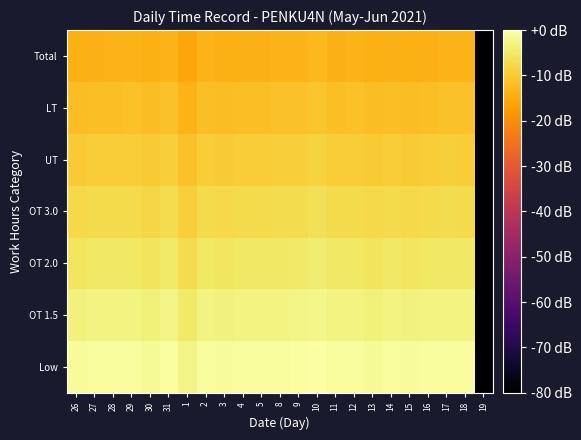

Reading left to right, transcribe all the data shown in this chart.

Low: 26=-1.1	27=-0.7	28=-0.7	29=-0.7	30=-1.3	31=-0.6	1=-2.8	2=-0.7	3=-1.2	4=-0.8	5=-0.7	8=-0.7	9=-0.6	10=-0.0	11=-0.8	12=-0.7	13=-1.3	14=-0.8	15=-1.1	16=-0.7	17=-0.7	18=-0.7	19=-80.0
OT 1.5: 26=-3.2	27=-2.9	28=-2.9	29=-2.9	30=-3.5	31=-2.8	1=-5.0	2=-2.9	3=-3.3	4=-3.0	5=-2.9	8=-2.8	9=-2.8	10=-2.2	11=-3.0	12=-2.9	13=-3.5	14=-2.9	15=-3.3	16=-2.9	17=-2.8	18=-2.9	19=-80.0
OT 2.0: 26=-5.4	27=-5.1	28=-5.0	29=-5.0	30=-5.6	31=-4.9	1=-7.1	2=-5.1	3=-5.5	4=-5.2	5=-5.1	8=-5.0	9=-5.0	10=-4.4	11=-5.2	12=-5.0	13=-5.6	14=-5.1	15=-5.5	16=-5.1	17=-5.0	18=-5.0	19=-80.0
OT 3.0: 26=-7.6	27=-7.3	28=-7.2	29=-7.2	30=-7.8	31=-7.1	1=-9.3	2=-7.2	3=-7.7	4=-7.3	5=-7.2	8=-7.2	9=-7.1	10=-6.5	11=-7.3	12=-7.2	13=-7.8	14=-7.3	15=-7.7	16=-7.3	17=-7.2	18=-7.2	19=-80.0
UT: 26=-9.8	27=-9.4	28=-9.4	29=-9.4	30=-10.0	31=-9.3	1=-11.5	2=-9.4	3=-9.8	4=-9.5	5=-9.4	8=-9.3	9=-9.3	10=-8.7	11=-9.5	12=-9.4	13=-10.0	14=-9.5	15=-9.8	16=-9.4	17=-9.3	18=-9.4	19=-80.0
LT: 26=-11.9	27=-11.6	28=-11.6	29=-11.6	30=-12.2	31=-11.5	1=-13.6	2=-11.6	3=-12.0	4=-11.7	5=-11.6	8=-11.5	9=-11.5	10=-10.9	11=-11.7	12=-11.6	13=-12.1	14=-11.6	15=-12.0	16=-11.6	17=-11.5	18=-11.6	19=-80.0
Total: 26=-14.1	27=-13.8	28=-13.7	29=-13.7	30=-14.3	31=-13.6	1=-15.8	2=-13.7	3=-14.2	4=-13.8	5=-13.8	8=-13.7	9=-13.6	10=-13.1	11=-13.8	12=-13.7	13=-14.3	14=-13.8	15=-14.2	16=-13.8	17=-13.7	18=-13.7	19=-80.0